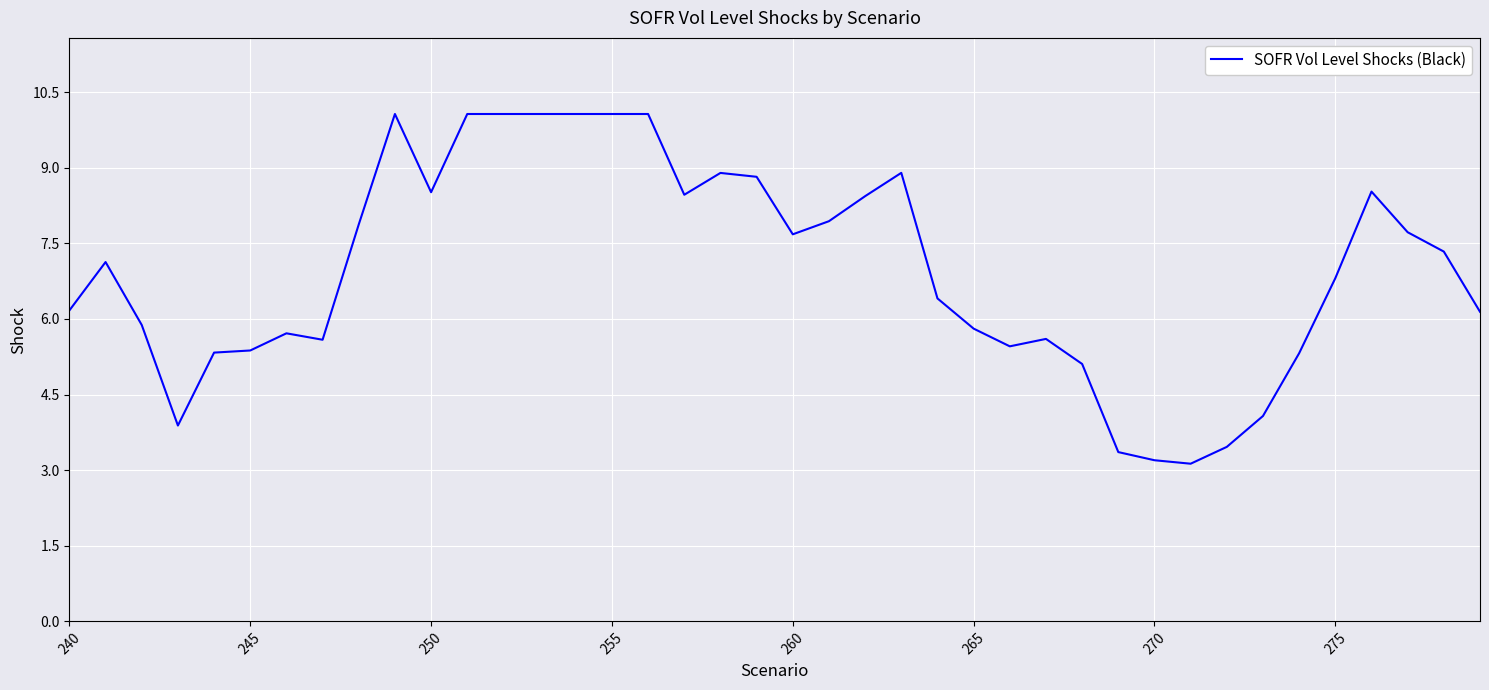

What is the minimum value shown in the chart?

3.1